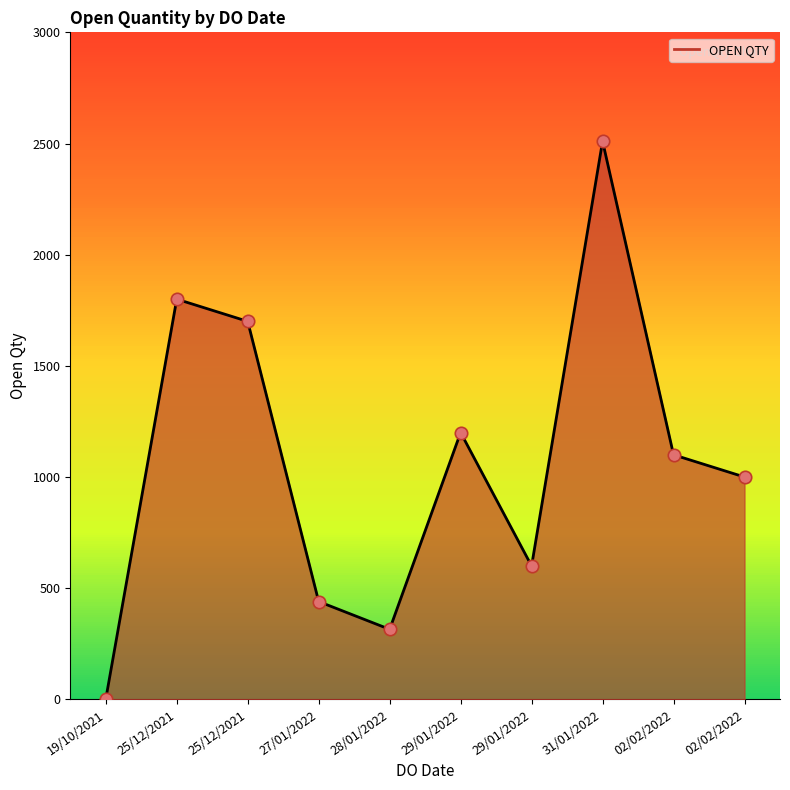

Does the chart have visible grid lines?

No